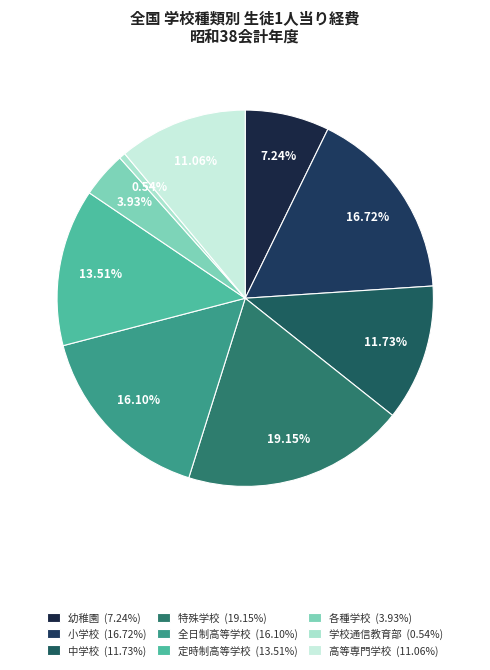

What percentage do 高等専門学校 and 小学校 together represent?

27.8%